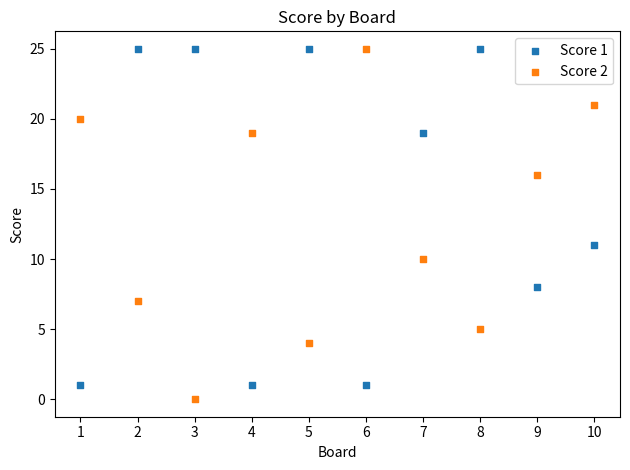

Which series reaches the minimum Y coordinate?

Score 2